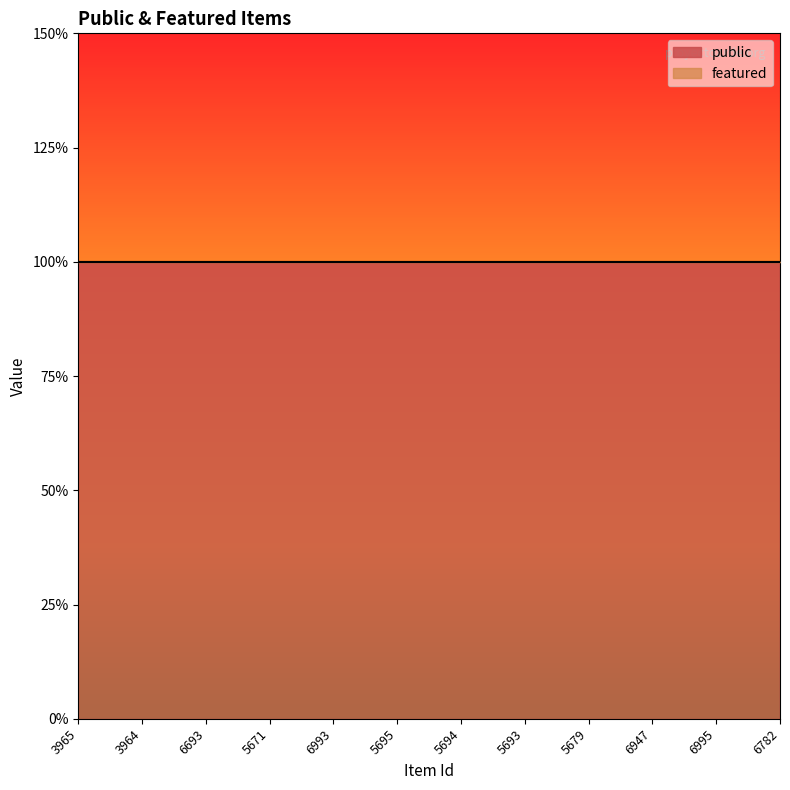

True or false: public has a value of 1 at 6993.

True